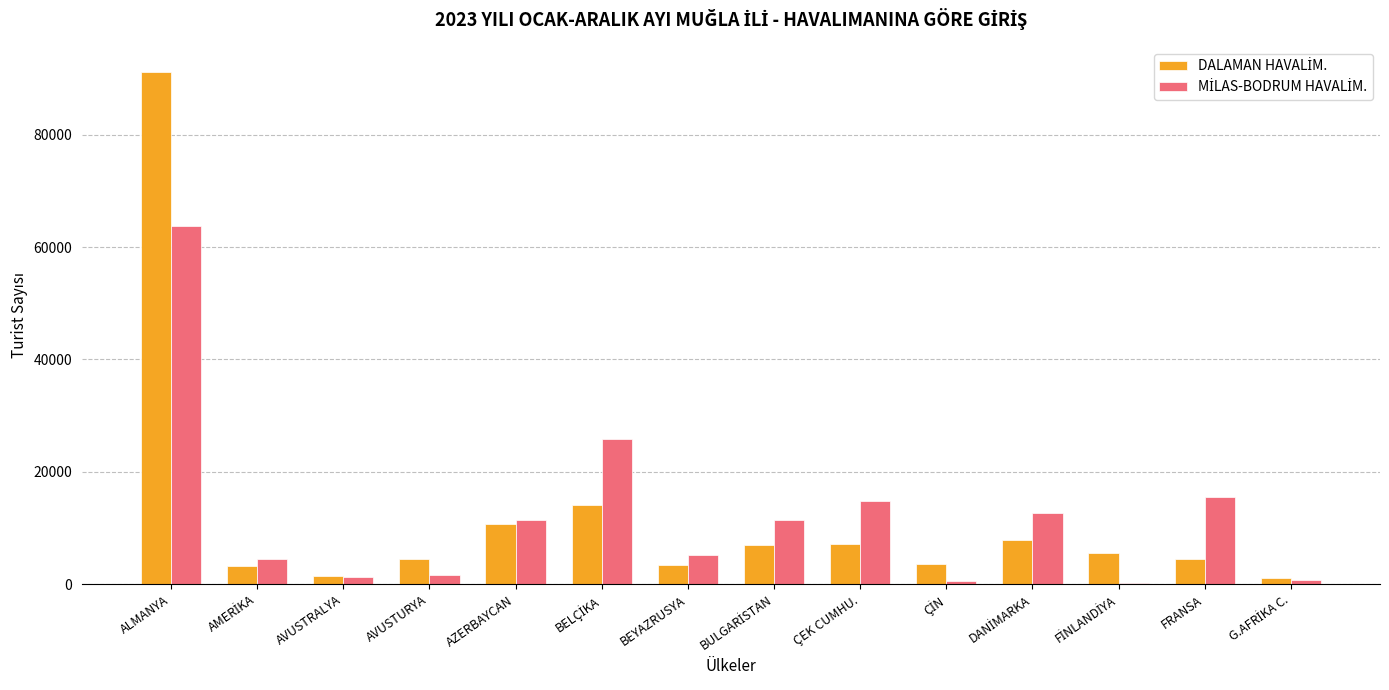

Which label corresponds to the largest value in the chart?

ALMANYA